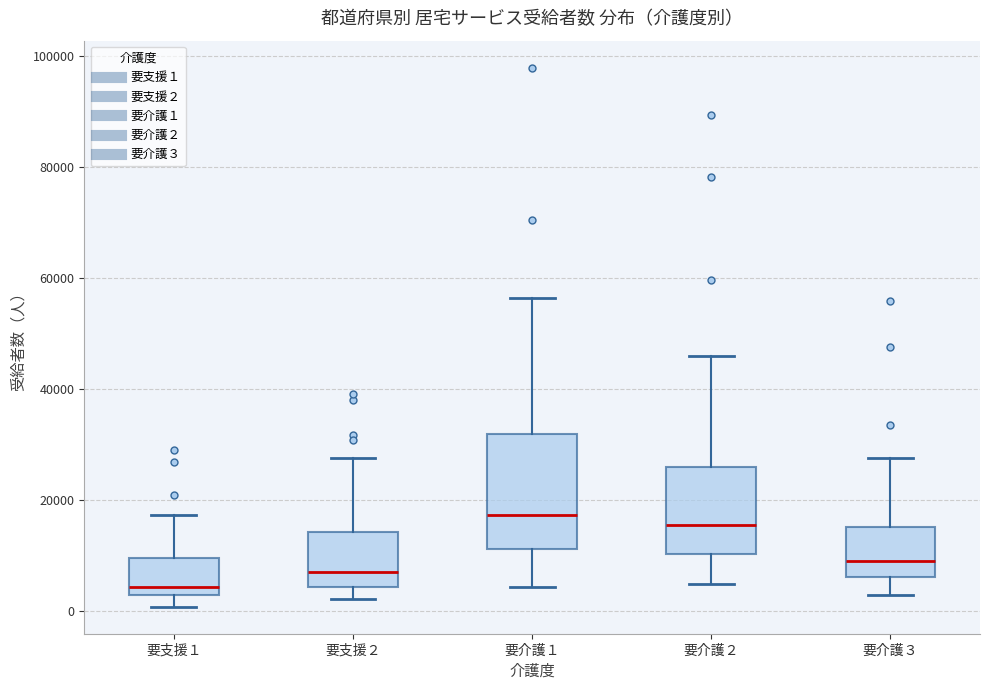

Where does the median line of the box for 要支援２ sit on the y-axis? The values are not printed on the chart, so give them approximately, as read against the axis.

6000